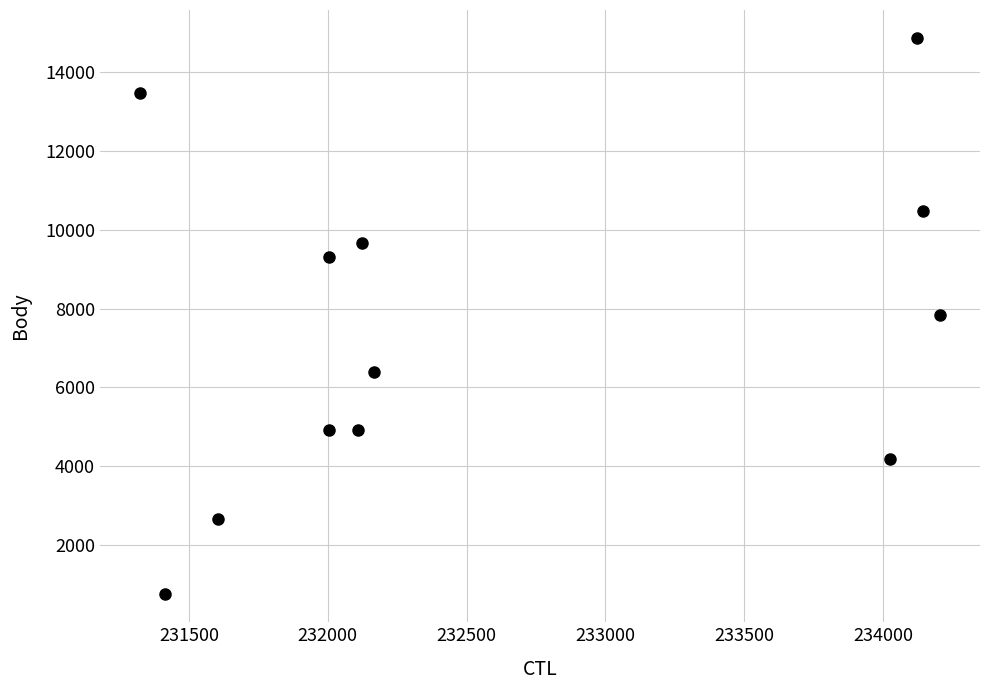

What is the range of X values (max minus min)?

2882